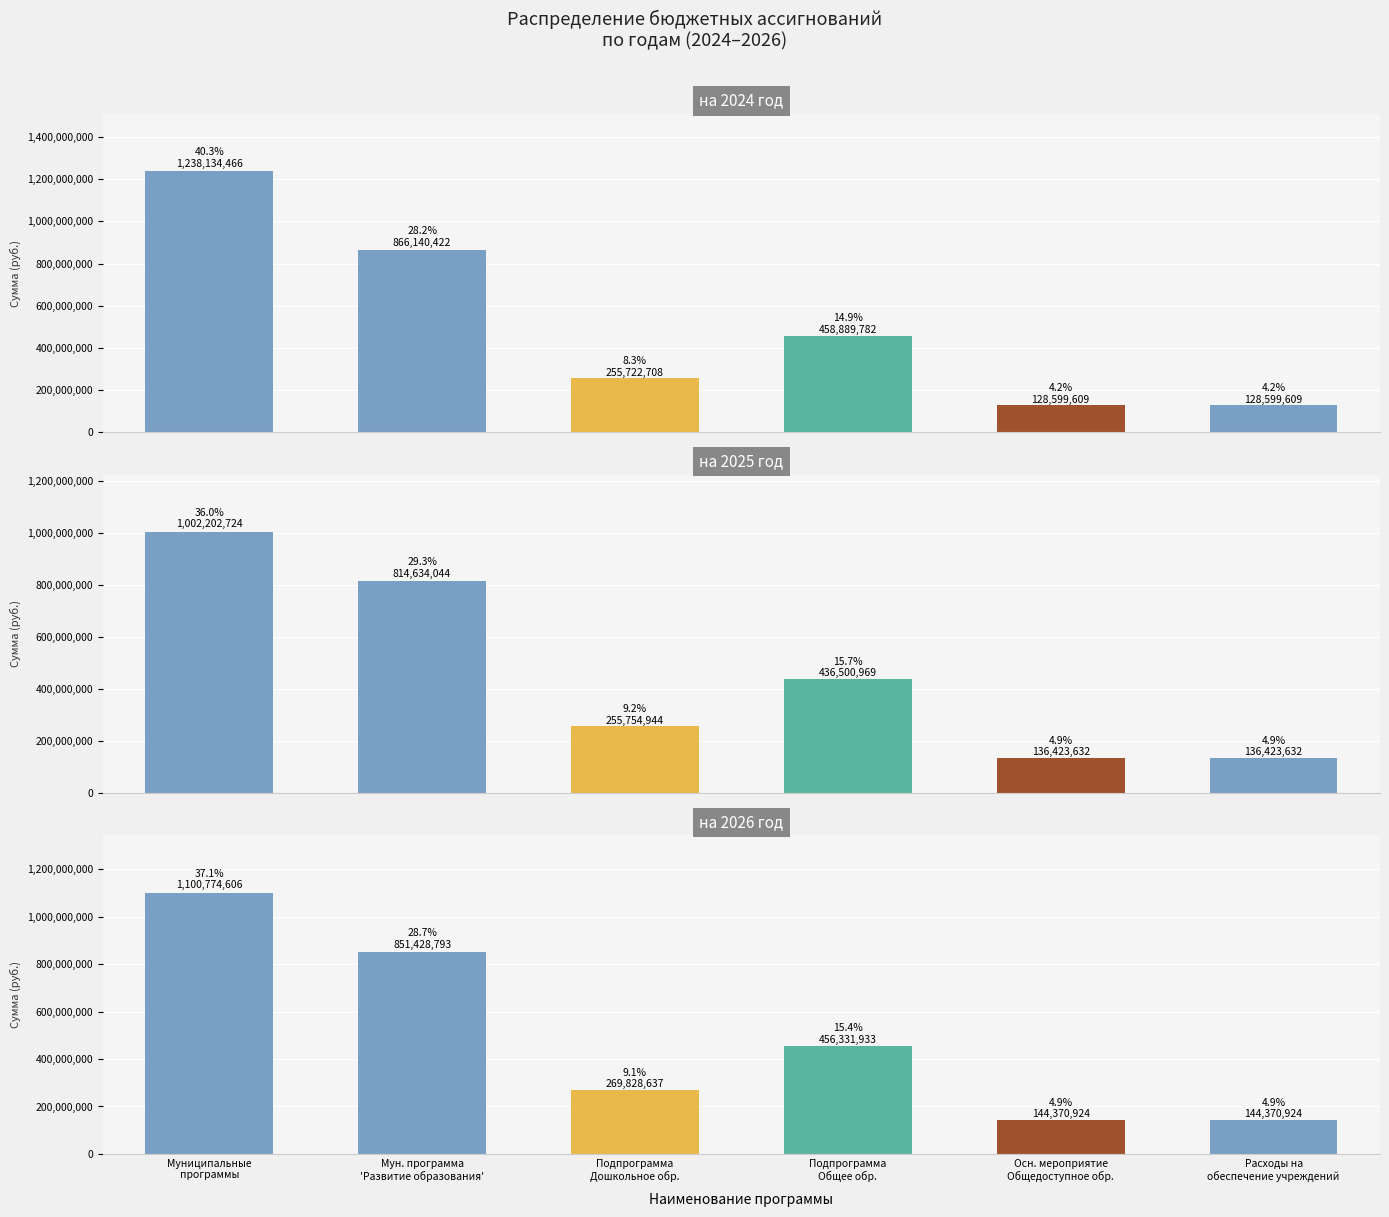

How many data points does each series have?

6